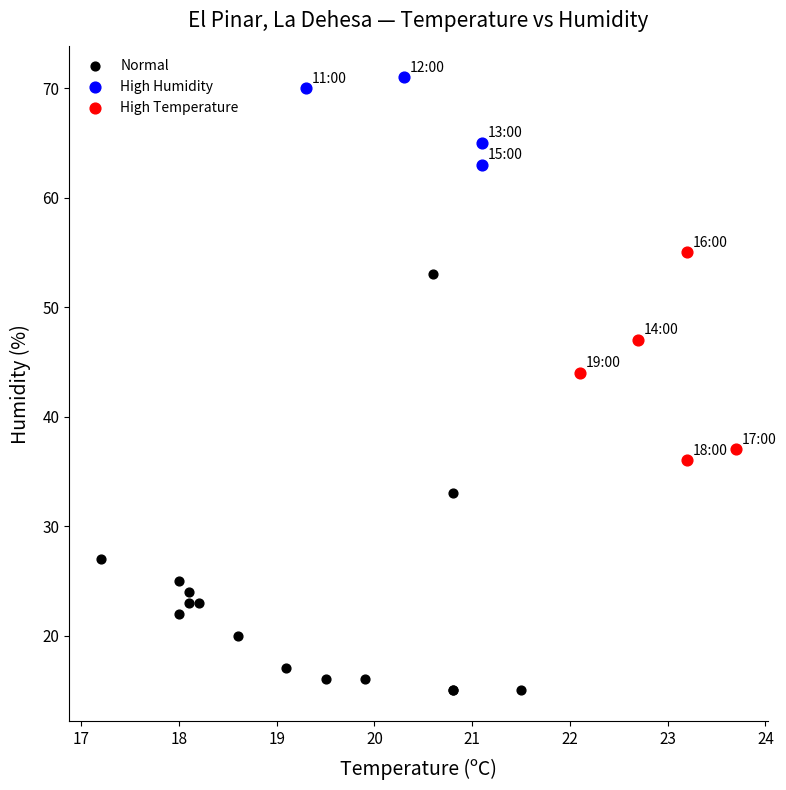

Which series contains the lowest Y value?

Normal